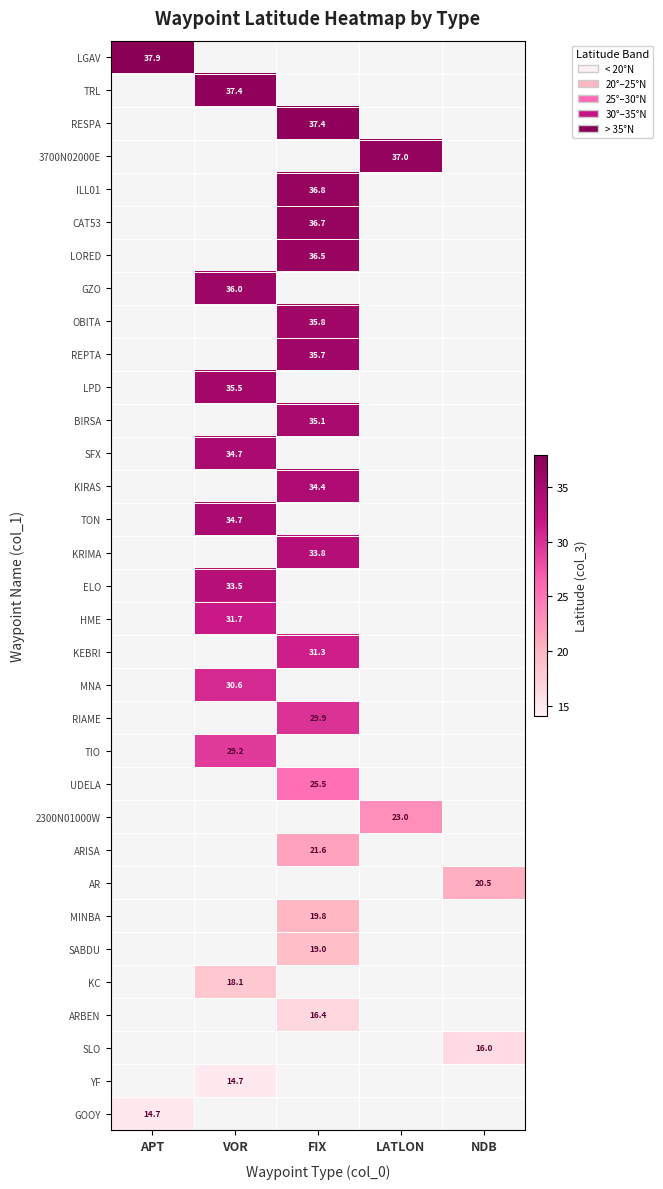

Is it true that GZO equals 36.0 at VOR?

True